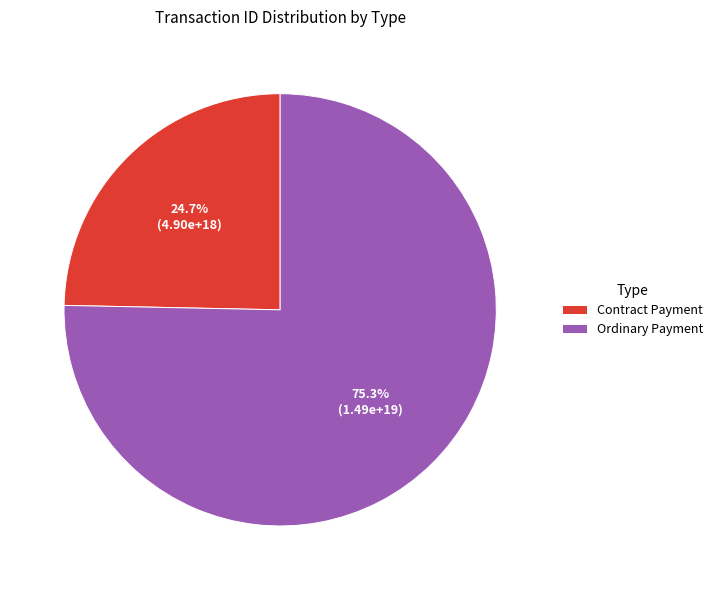

What is the largest slice in the pie chart?

Ordinary Payment